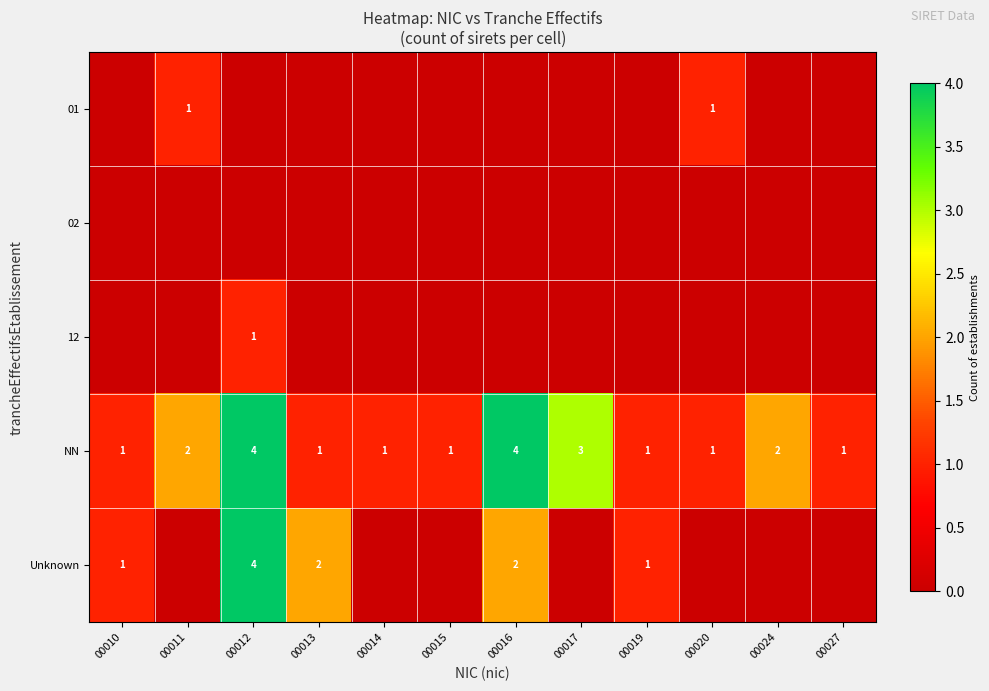

What is the spread (max minus min) of values at 00016?

4